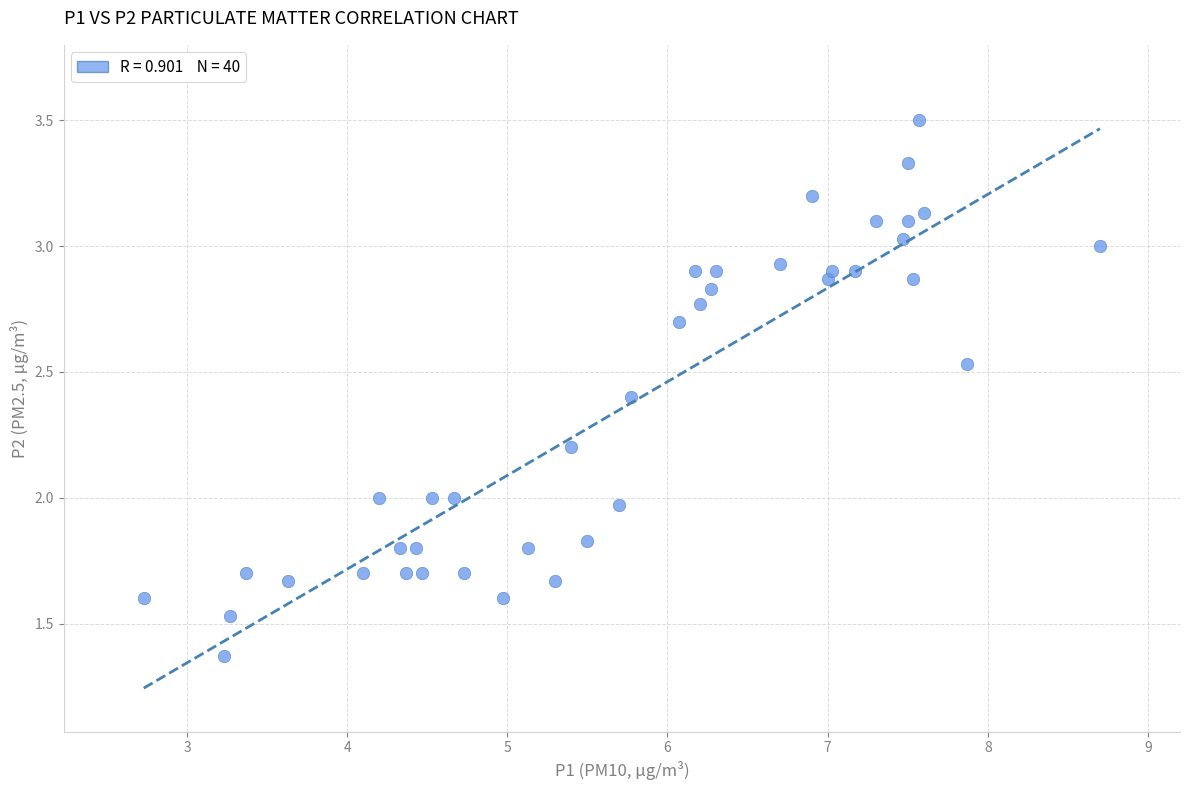

What is the range of Y values (max minus min)?

2.1